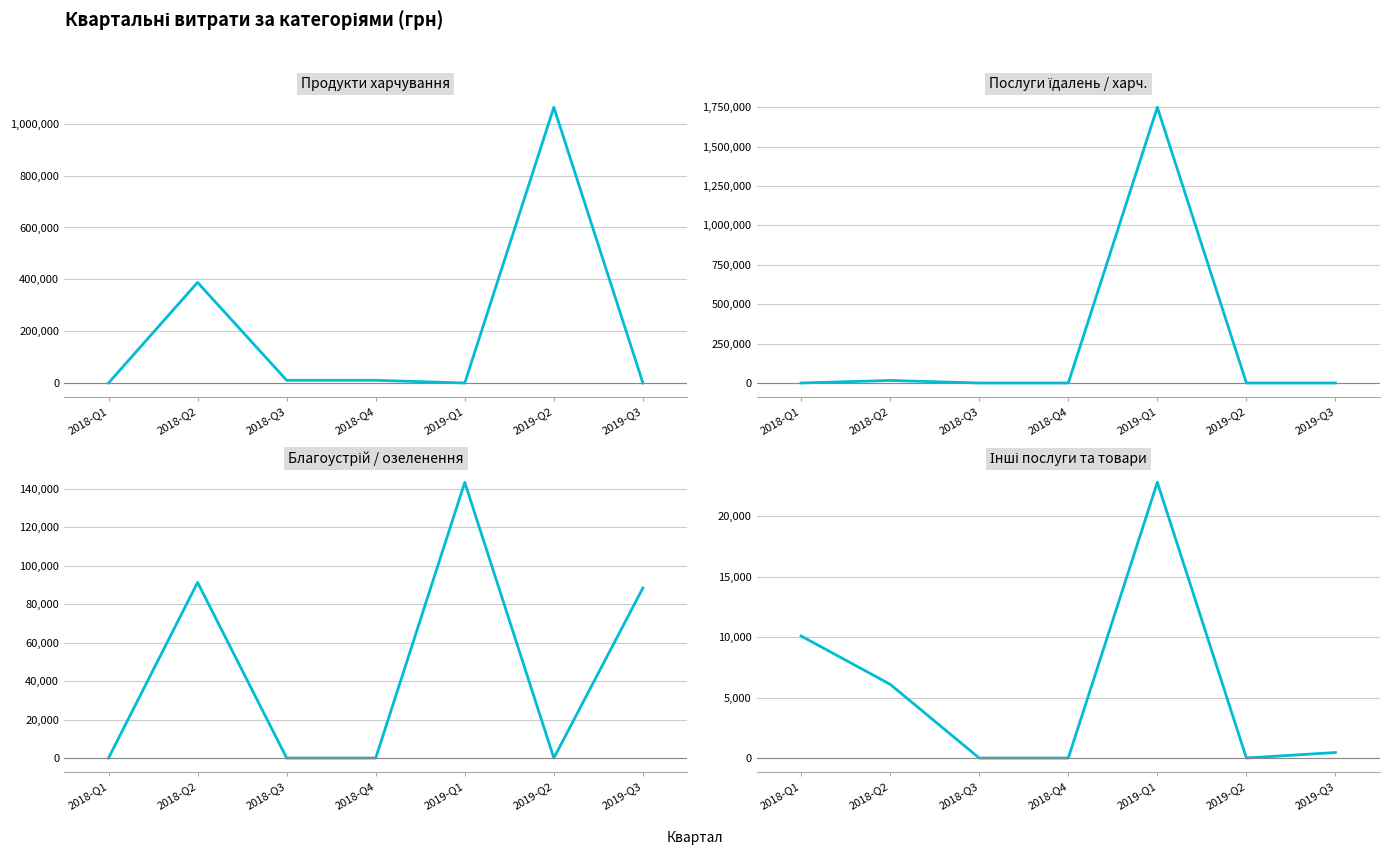

What are all the series names shown in the legend?

Продукти харчування, Послуги їдалень / харч., Благоустрій / озеленення, Інші послуги та товари